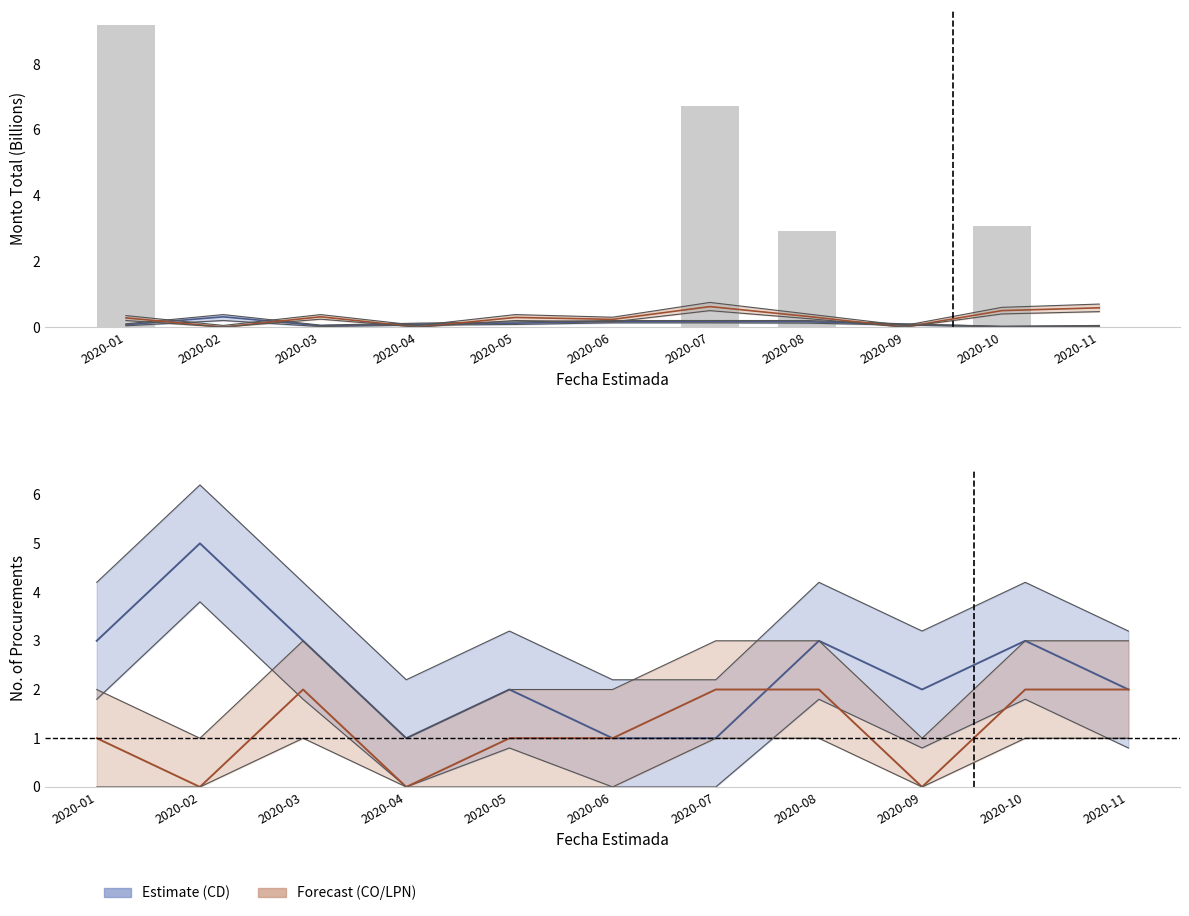

At which label is Contratación Directa closest to 3?

2020-01